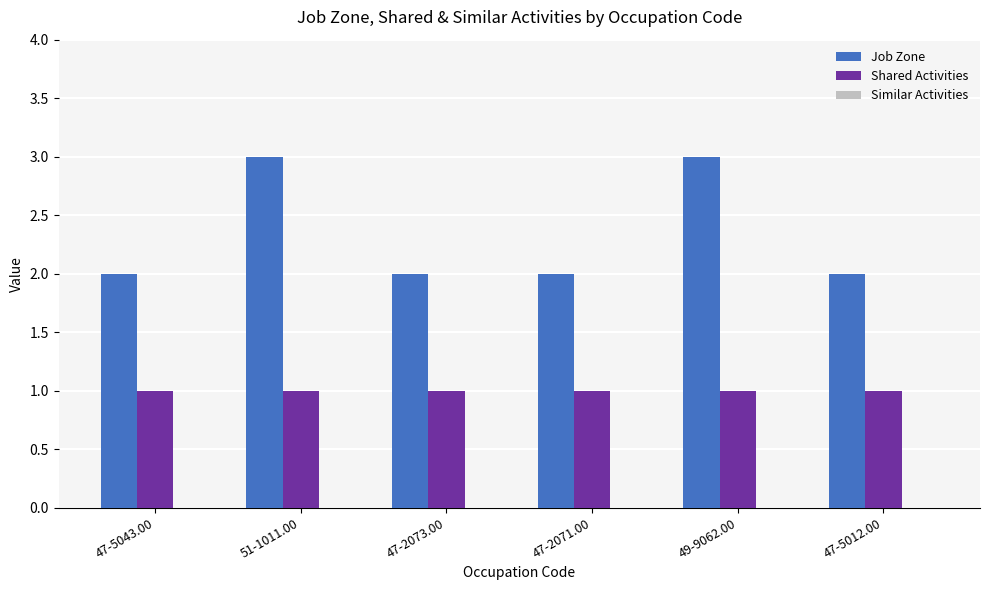

How many data points does each series have?

6